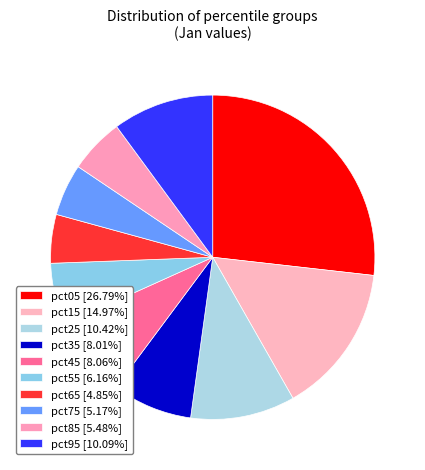

Is it true that pct55 is 6% of the pie?

True